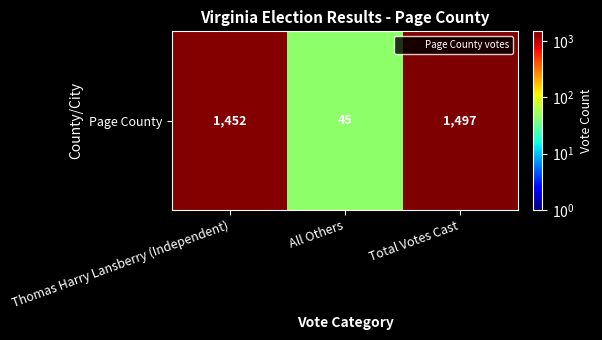

Rank the categories by value from highest to lowest.

Total Votes Cast, Thomas Harry Lansberry (Independent), All Others